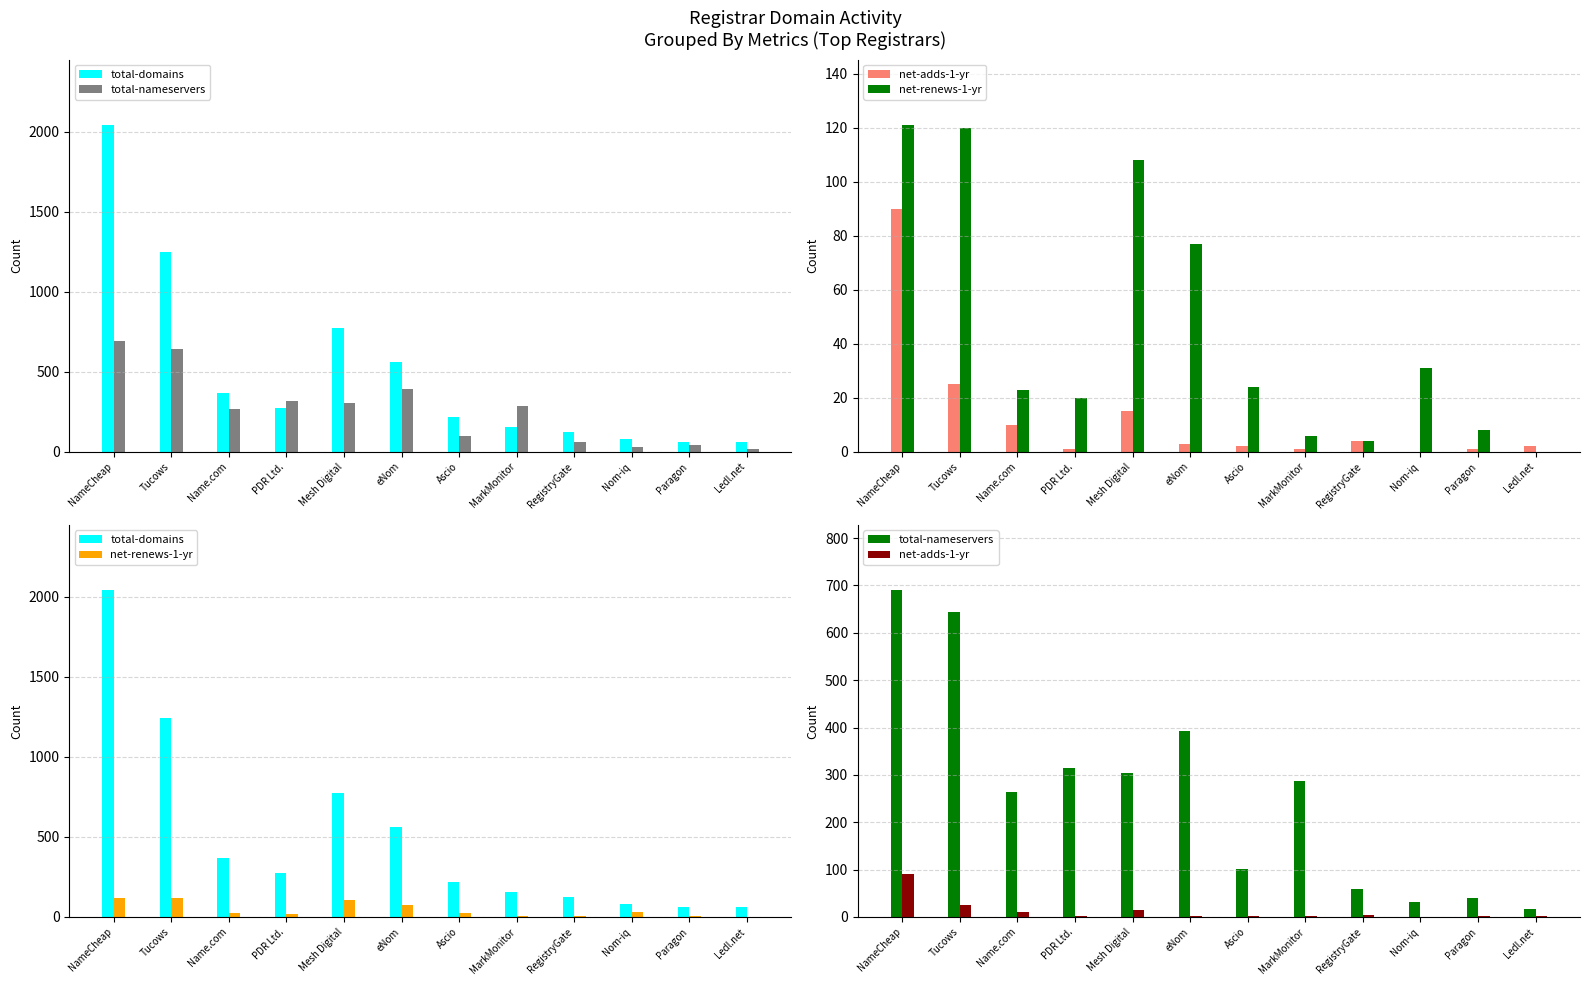

What are all the series names shown in the legend?

total-domains, total-nameservers, net-adds-1-yr, net-renews-1-yr